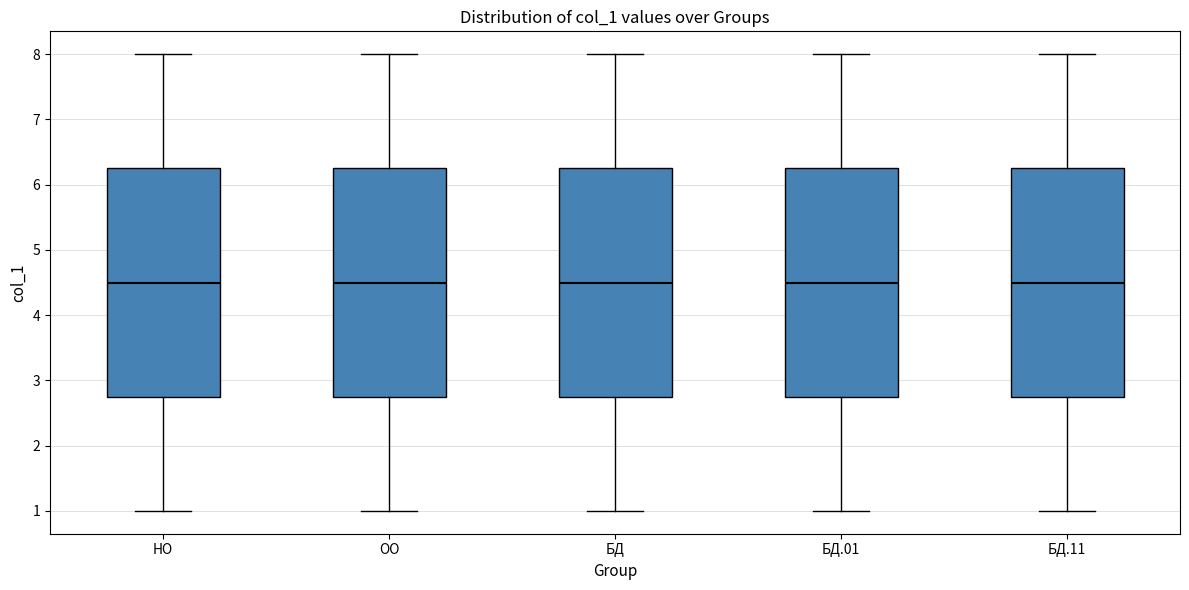

Reading left to right, read every box against the y-axis: the position of its median line, the range the box covers, and the ends of its whiskers. The values are not printed on the chart, so give them approximately, as read against the axis.

НО: median 4.5, box 2.8 to 6.3, whiskers 1.0 to 8.0
ОО: median 4.5, box 2.8 to 6.3, whiskers 1.0 to 8.0
БД: median 4.5, box 2.8 to 6.3, whiskers 1.0 to 8.0
БД.01: median 4.5, box 2.8 to 6.3, whiskers 1.0 to 8.0
БД.11: median 4.5, box 2.8 to 6.3, whiskers 1.0 to 8.0